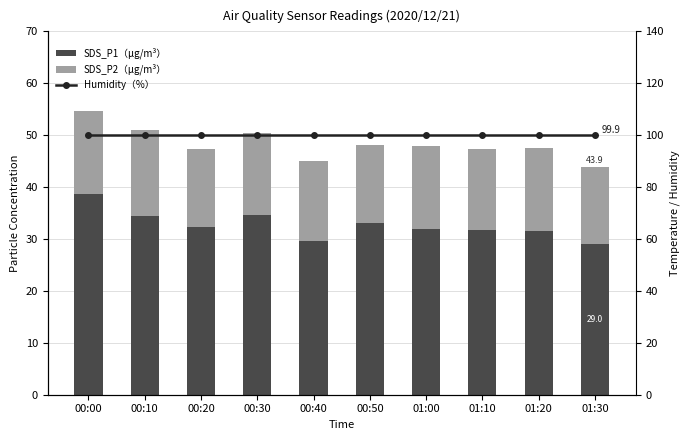

What is the label of the 6th bar from the right?

00:40